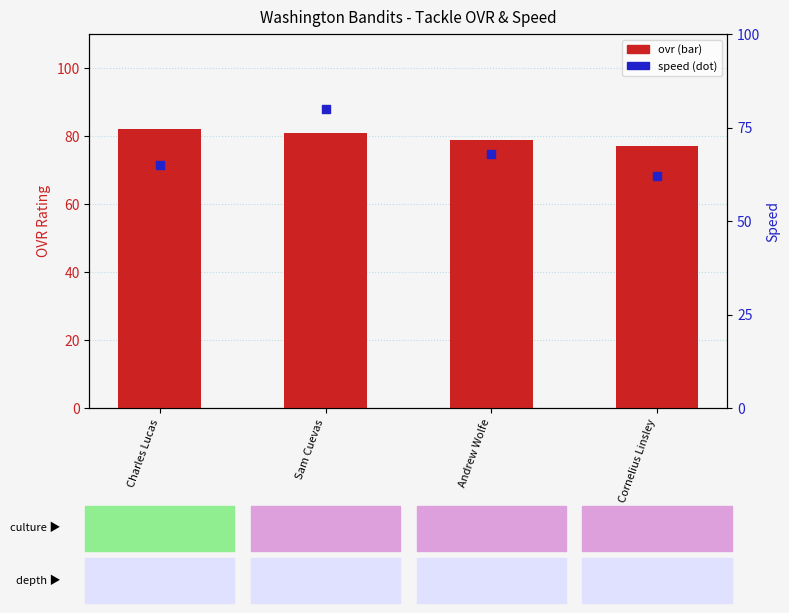

Is the value of ovr at Andrew Wolfe greater than the value of speed at Charles Lucas?

Yes